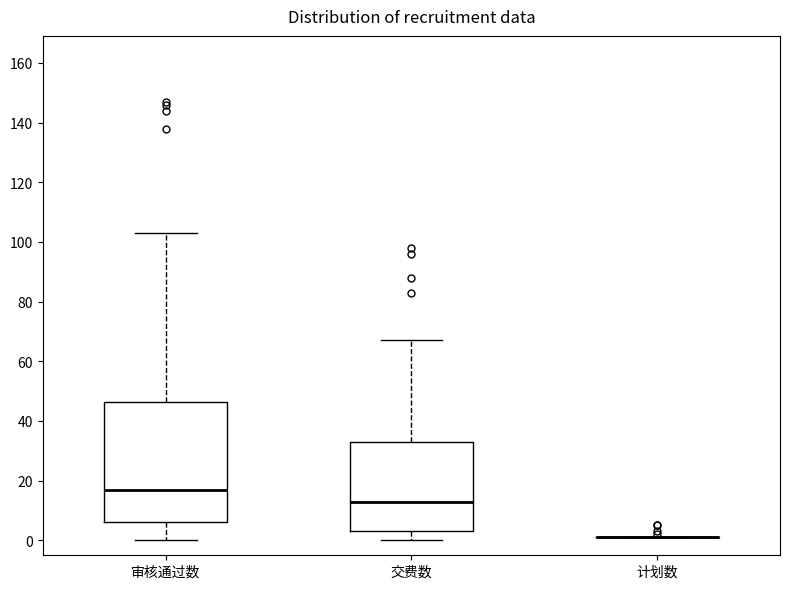

Which box is the tallest, from its lower edge to its upper edge?

审核通过数